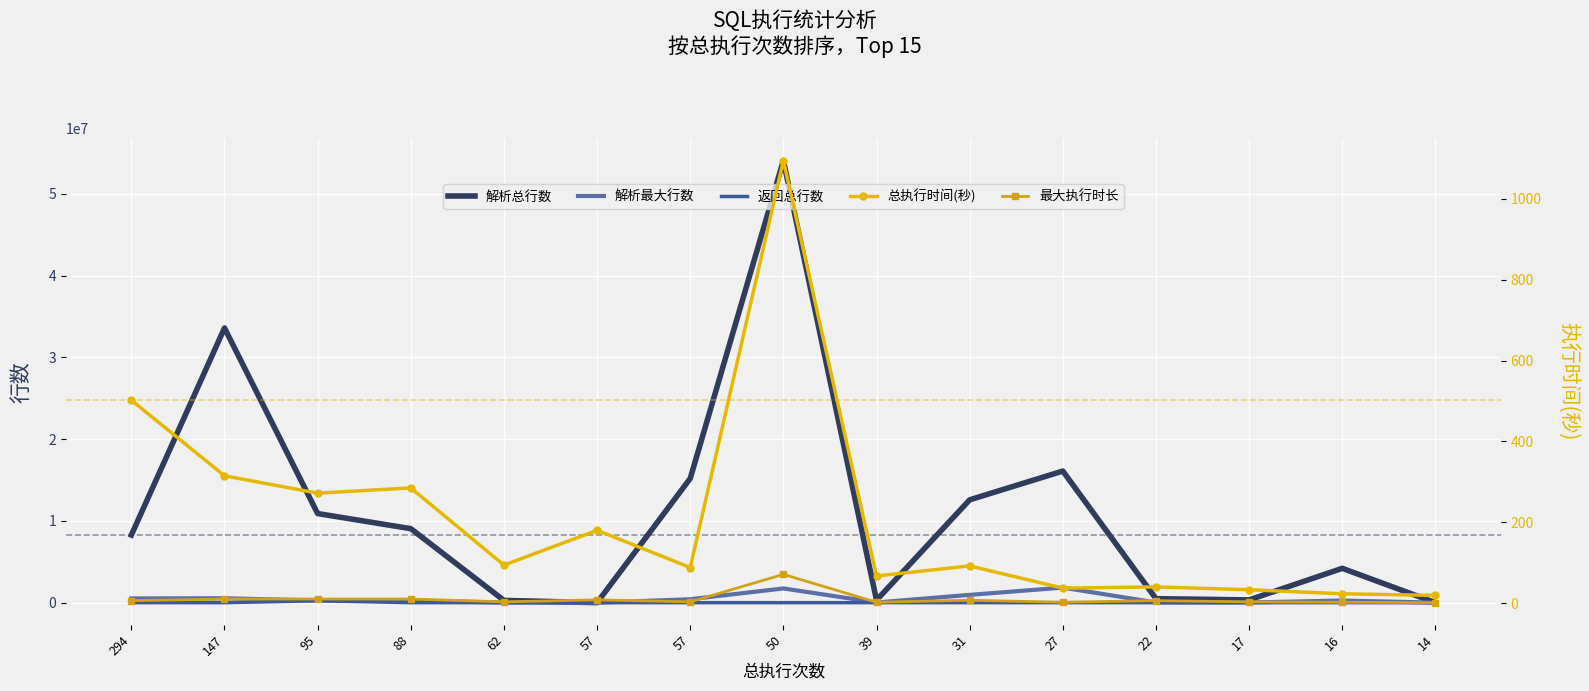

Is it true that 解析总行数 equals 106 at 57?

False